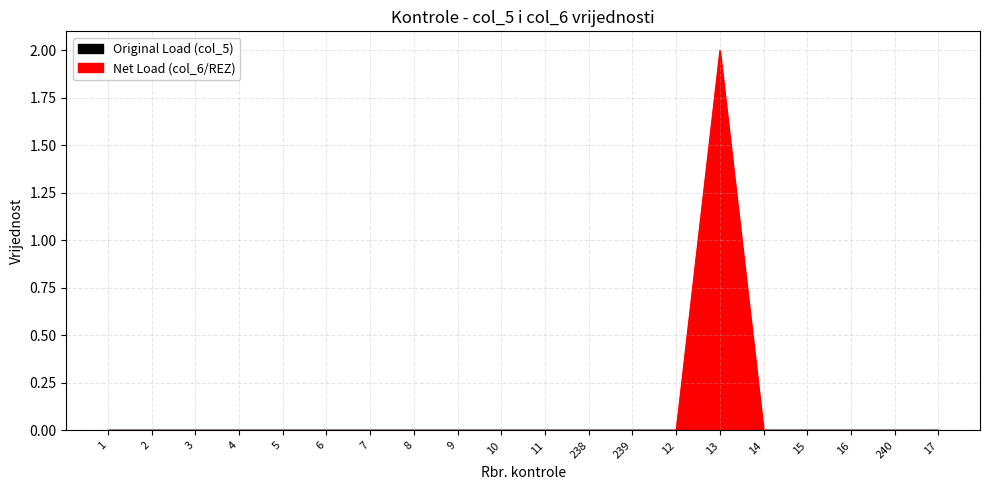

Reading right to left, what are all the values shown in this chart?

0	0	0	0	0	2	0	0	0	0	0	0	0	0	0	0	0	0	0	0